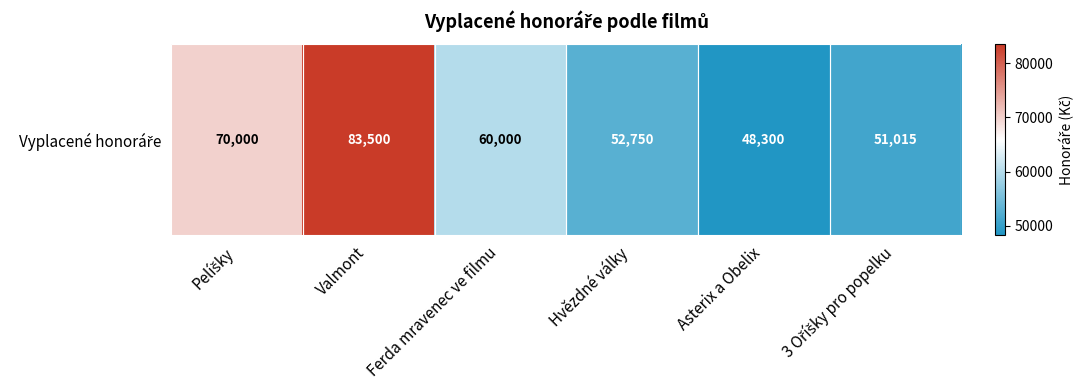

How many categories are shown in the chart?

6